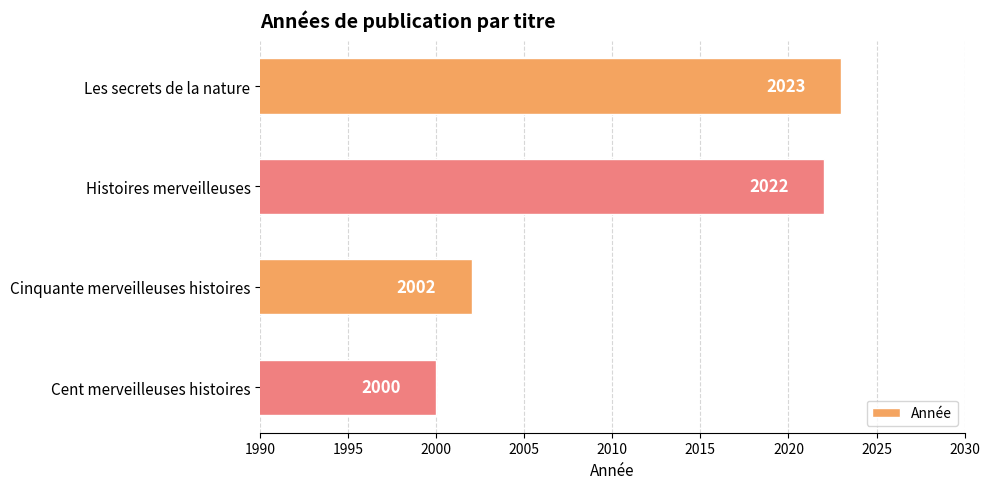

Reading bottom to top, transcribe all the data shown in this chart.

2000	2002	2022	2023